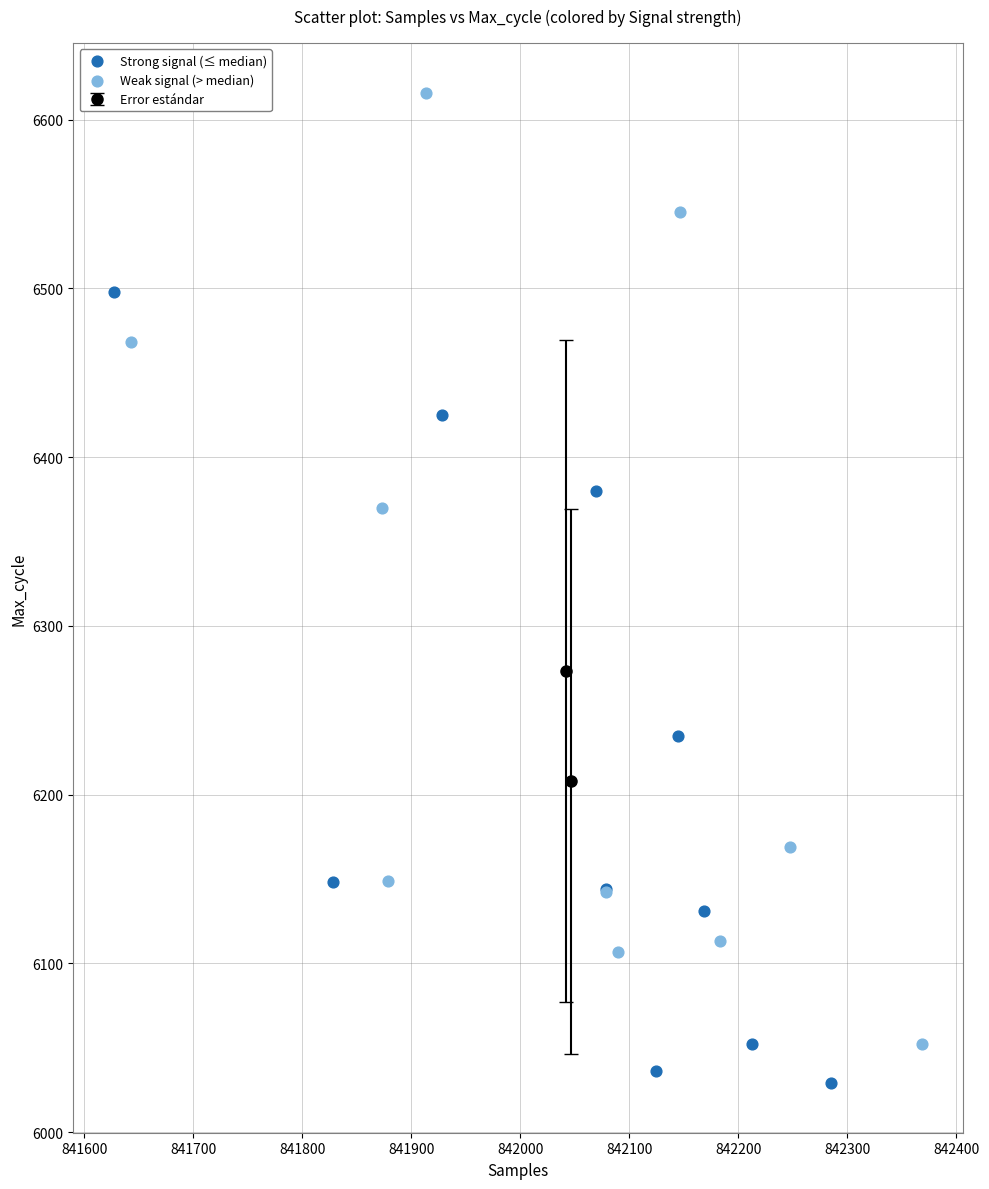

Which series has the widest spread of Y values?

Weak signal (> median)